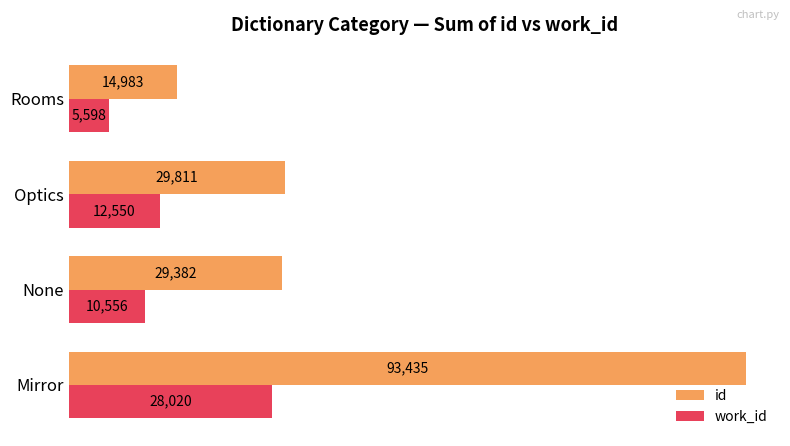

True or false: id has a value of 10424 at None.

False